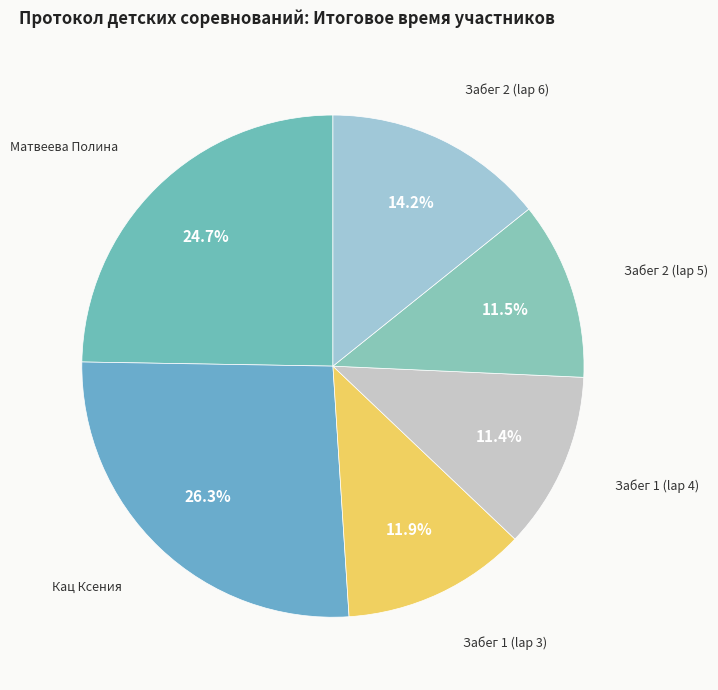

Which category has the biggest portion of the pie?

Кац Ксения